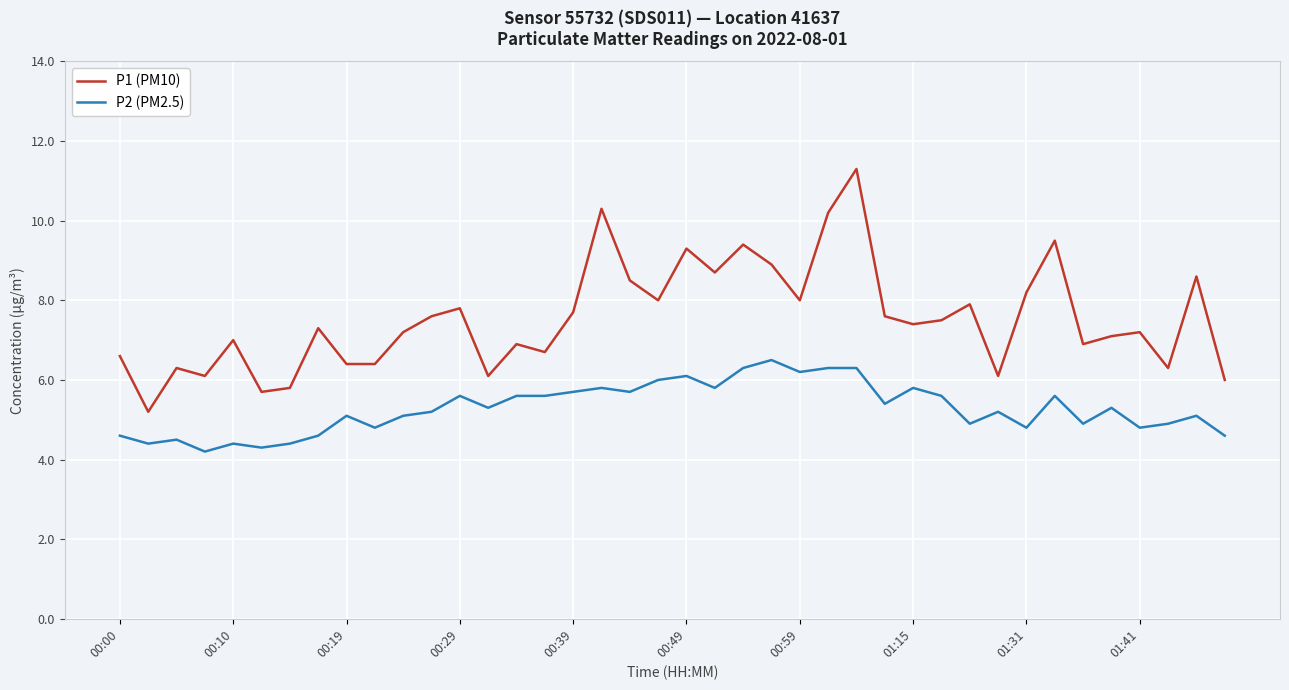

What is the maximum value for P1 (PM10)?

11.3